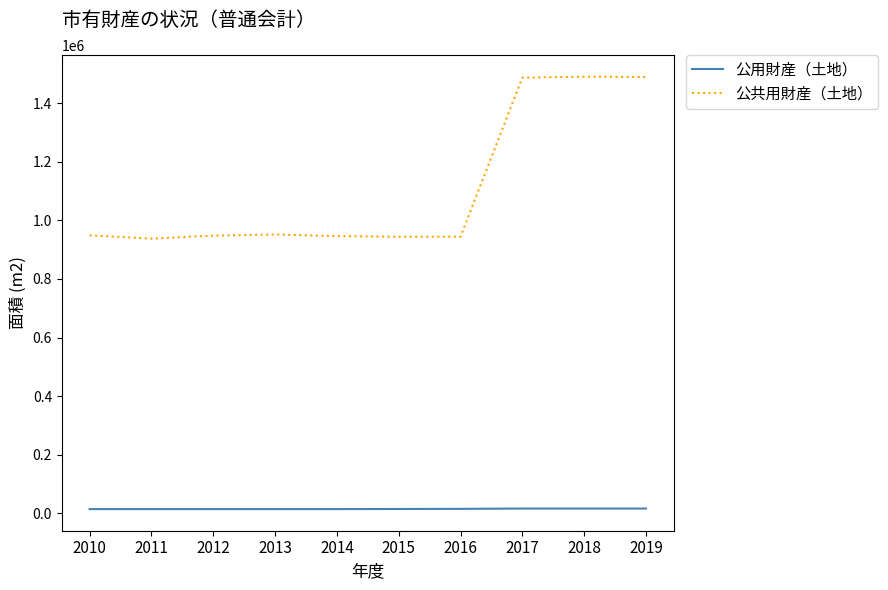

In 公共用財産（土地）, how many points are lower than both neighbors (excluding endpoints)?

2